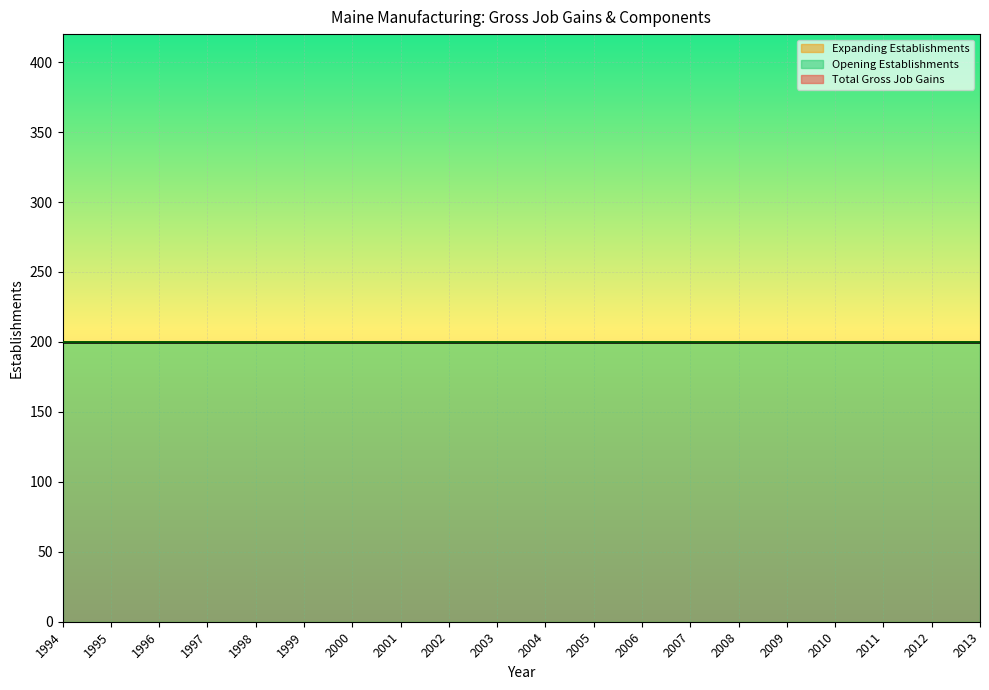

True or false: Opening Establishments and Total Gross Job Gains cross at least once.

False